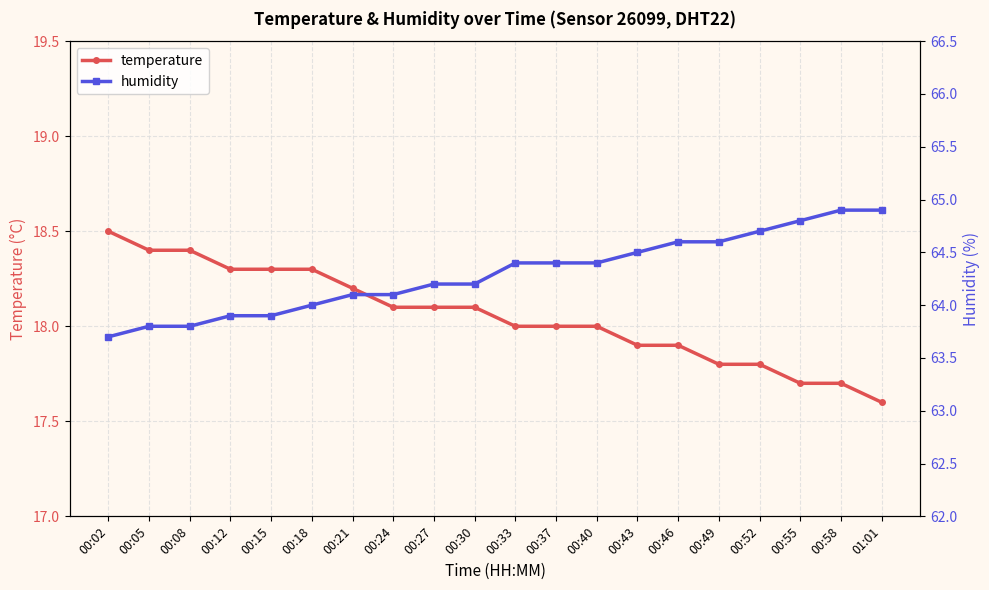

Count the number of categories in the chart.

20